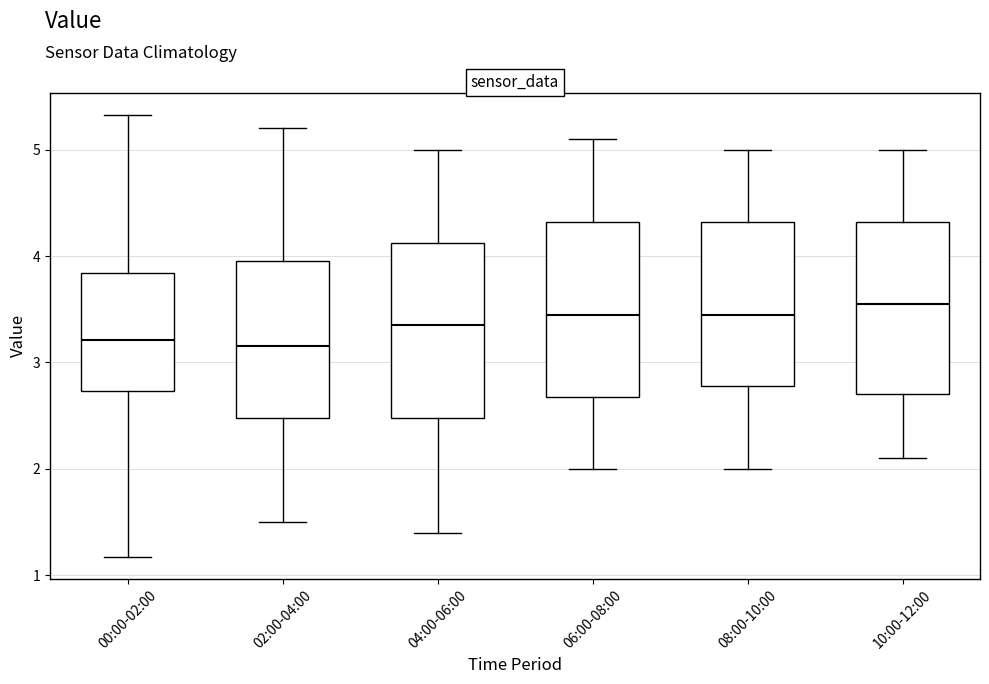

Reading left to right, read every box against the y-axis: the position of its median line, the range the box covers, and the ends of its whiskers. The values are not printed on the chart, so give them approximately, as read against the axis.

00:00-02:00: median 3.2, box 2.7 to 3.8, whiskers 1.2 to 5.3
02:00-04:00: median 3.2, box 2.5 to 4.0, whiskers 1.5 to 5.2
04:00-06:00: median 3.4, box 2.5 to 4.1, whiskers 1.4 to 5.0
06:00-08:00: median 3.5, box 2.7 to 4.3, whiskers 2.0 to 5.1
08:00-10:00: median 3.5, box 2.8 to 4.3, whiskers 2.0 to 5.0
10:00-12:00: median 3.6, box 2.7 to 4.3, whiskers 2.1 to 5.0